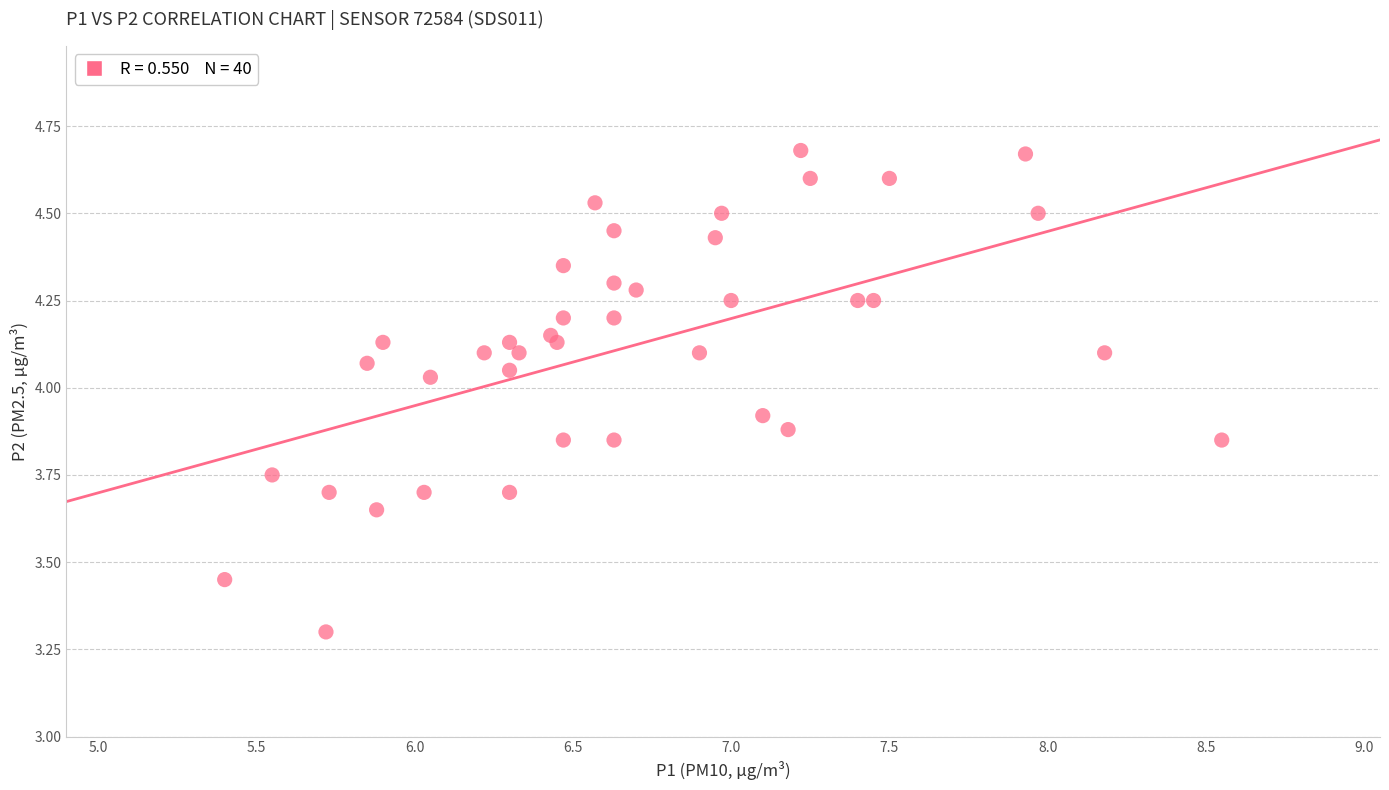

What Y value in the scatter plot is closest to 3?

3.3